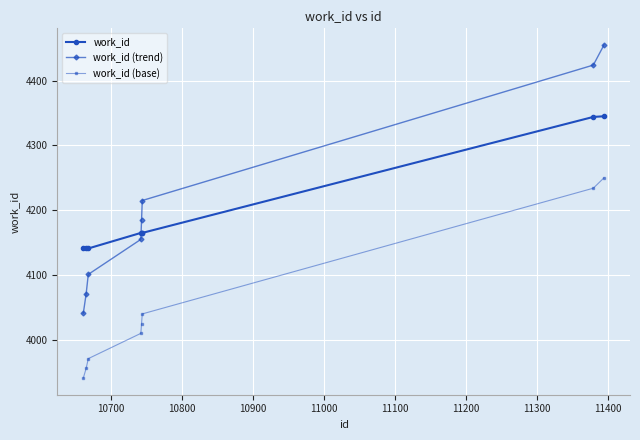

What is the value of the work_id point at the 6th from the left?

4165